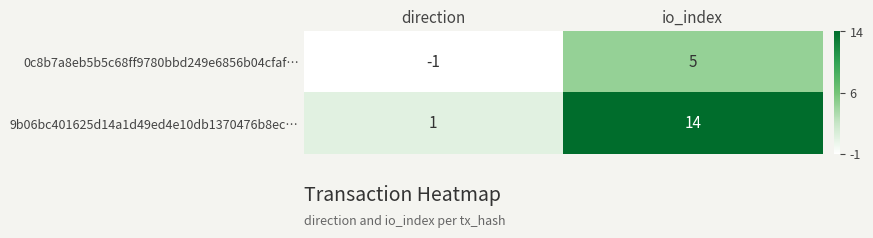

At which category does the chart reach its peak across all series?

io_index